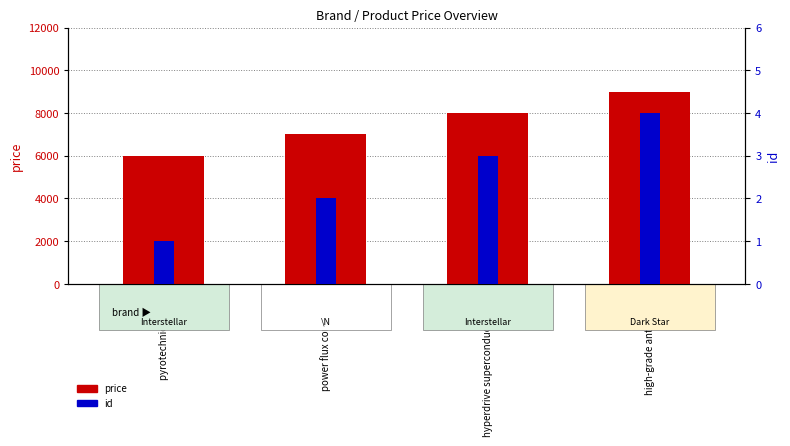

What is the spread (max minus min) of values at pyrotechnic igniter?

5999